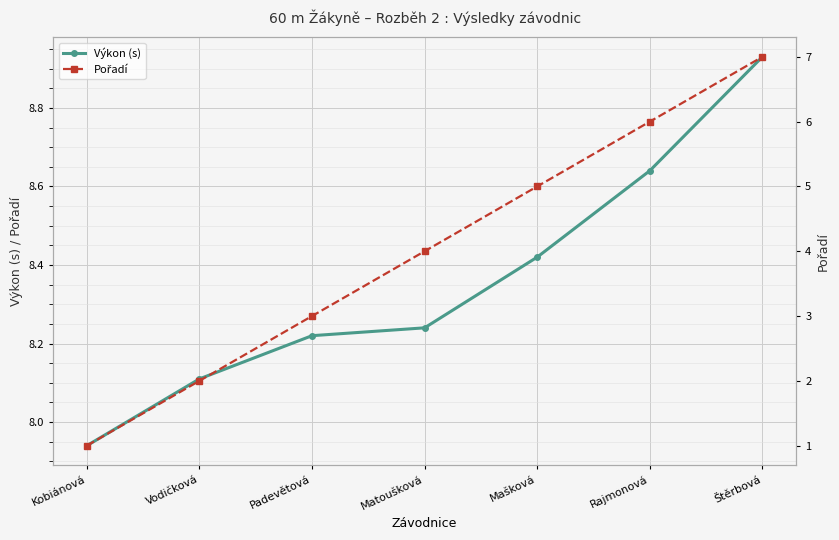

True or false: Pořadí and Výkon (s) cross at least once.

False